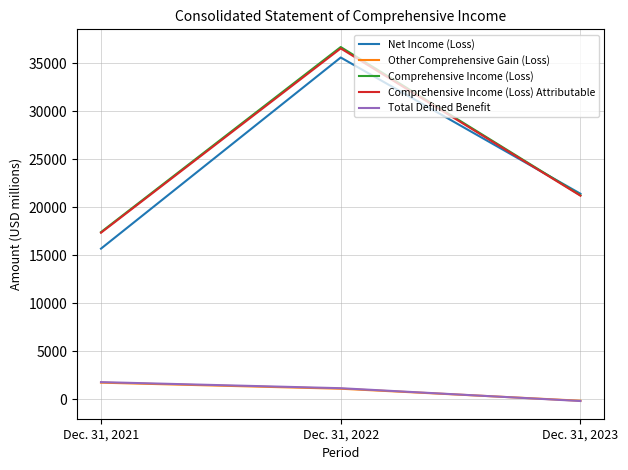

The value of Total Defined Benefit at Dec. 31, 2021 is 1779. True or false?

True